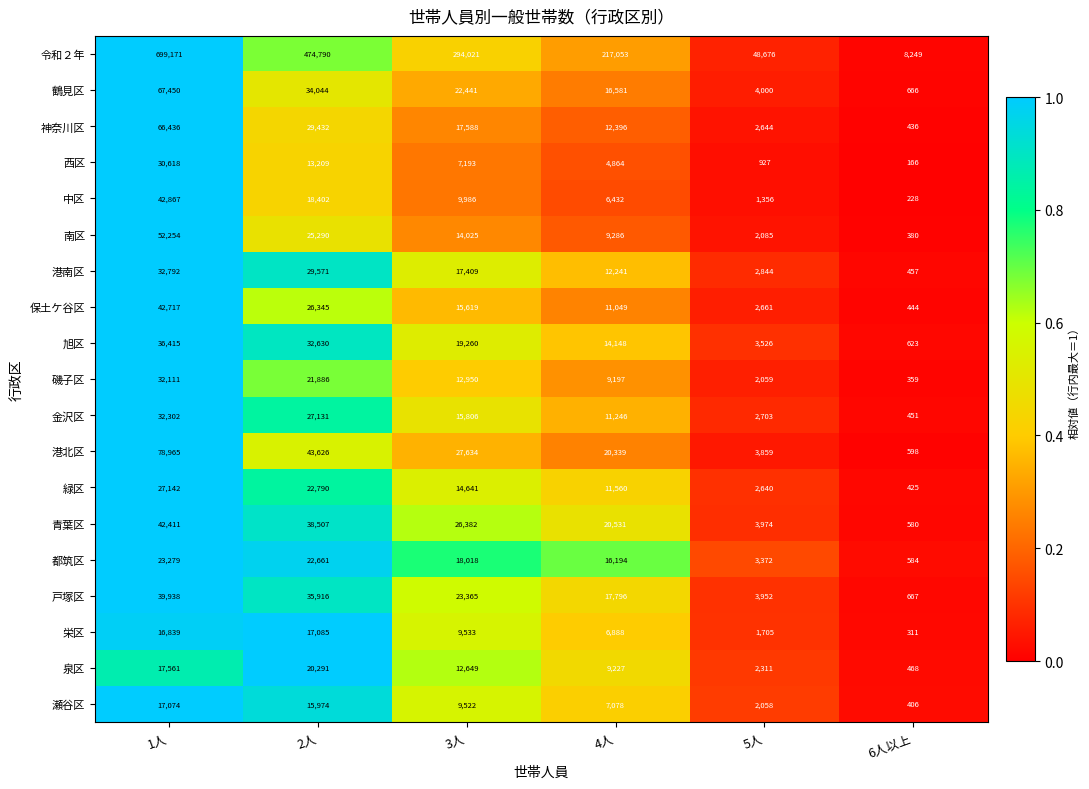

How many series are shown in this chart?

19